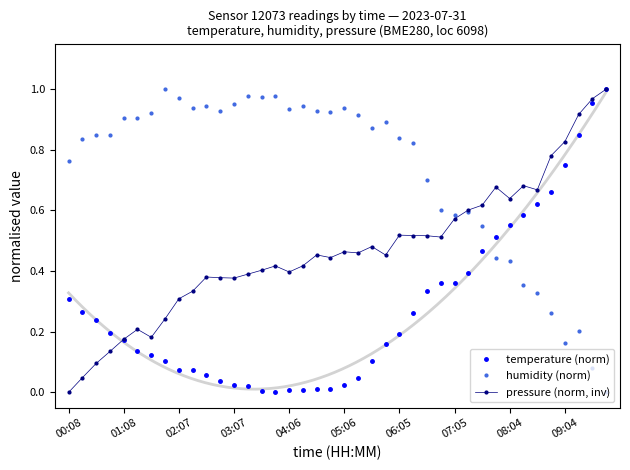

How many interior local peaks does the humidity (norm) series have?

10